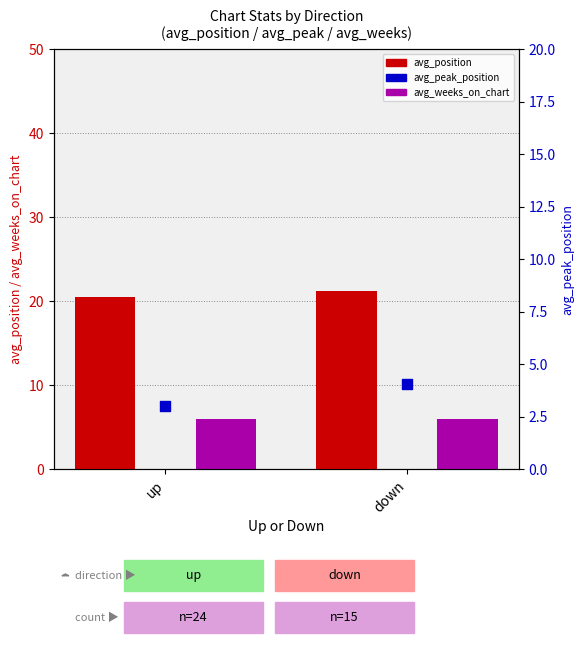

At how many categories does at least one series exceed 4?

2